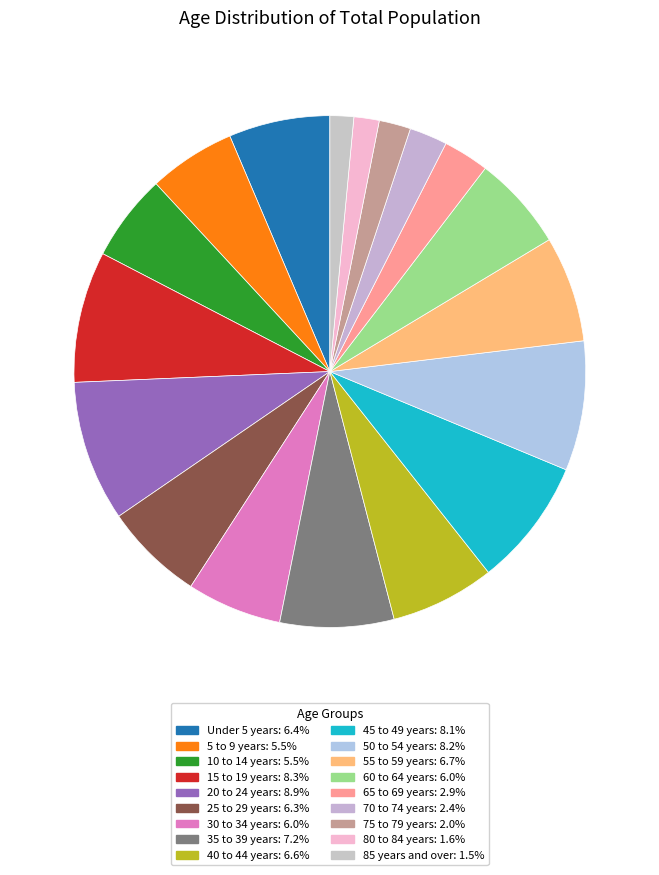

How many slices are in this pie chart?

18